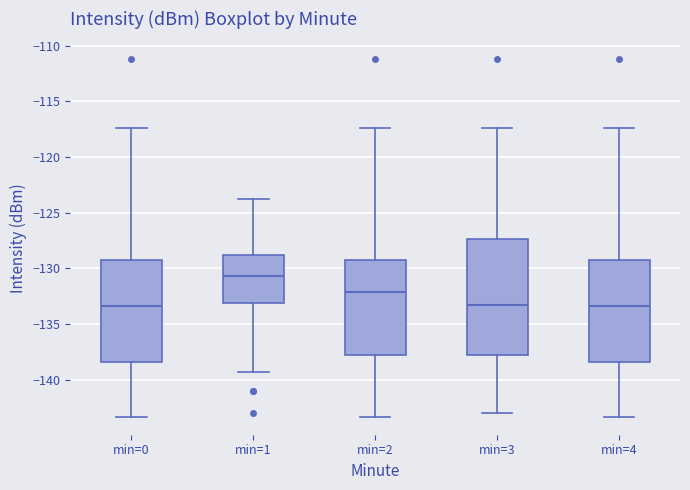

Where does the upper whisker of the box for min=0 end on the y-axis? The values are not printed on the chart, so give them approximately, as read against the axis.

-117.5